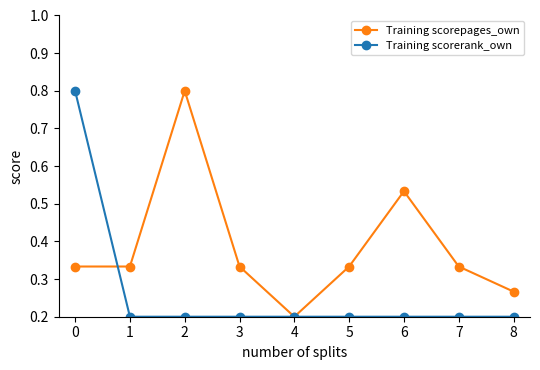

Which series ends up on top after the final intersection of Training scorepages_own and Training scorerank_own?

Training scorepages_own